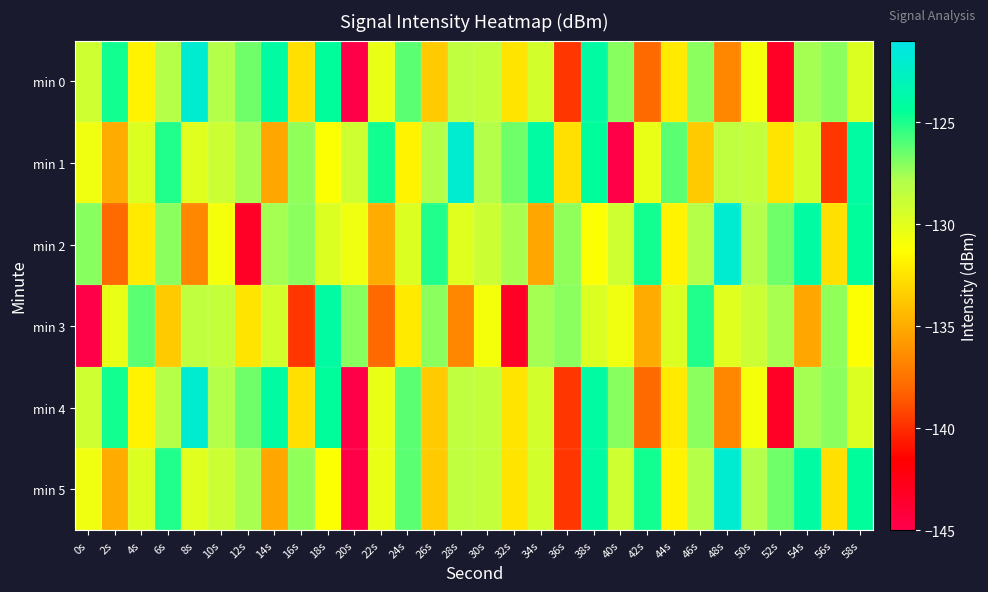

Which series has the largest total across all categories?

min 1